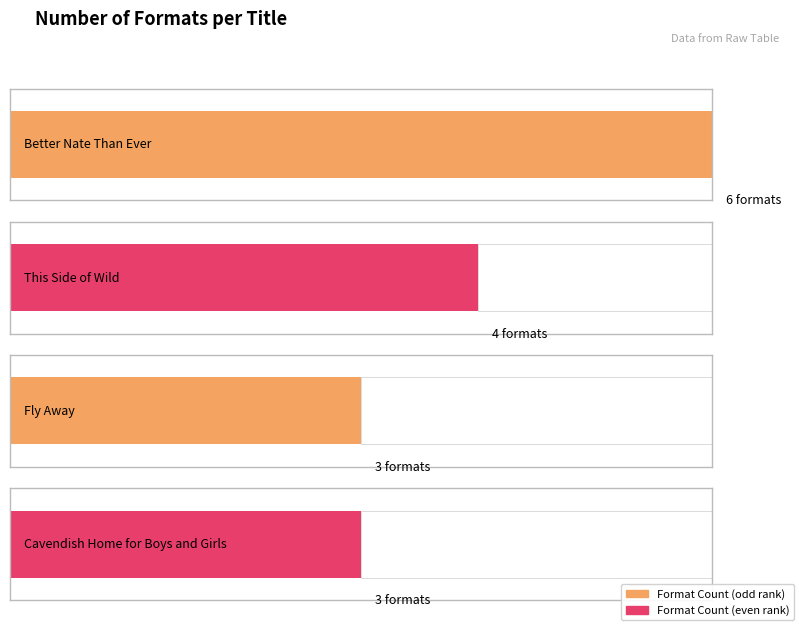

At which category does the chart reach its minimum across all series?

Fly Away